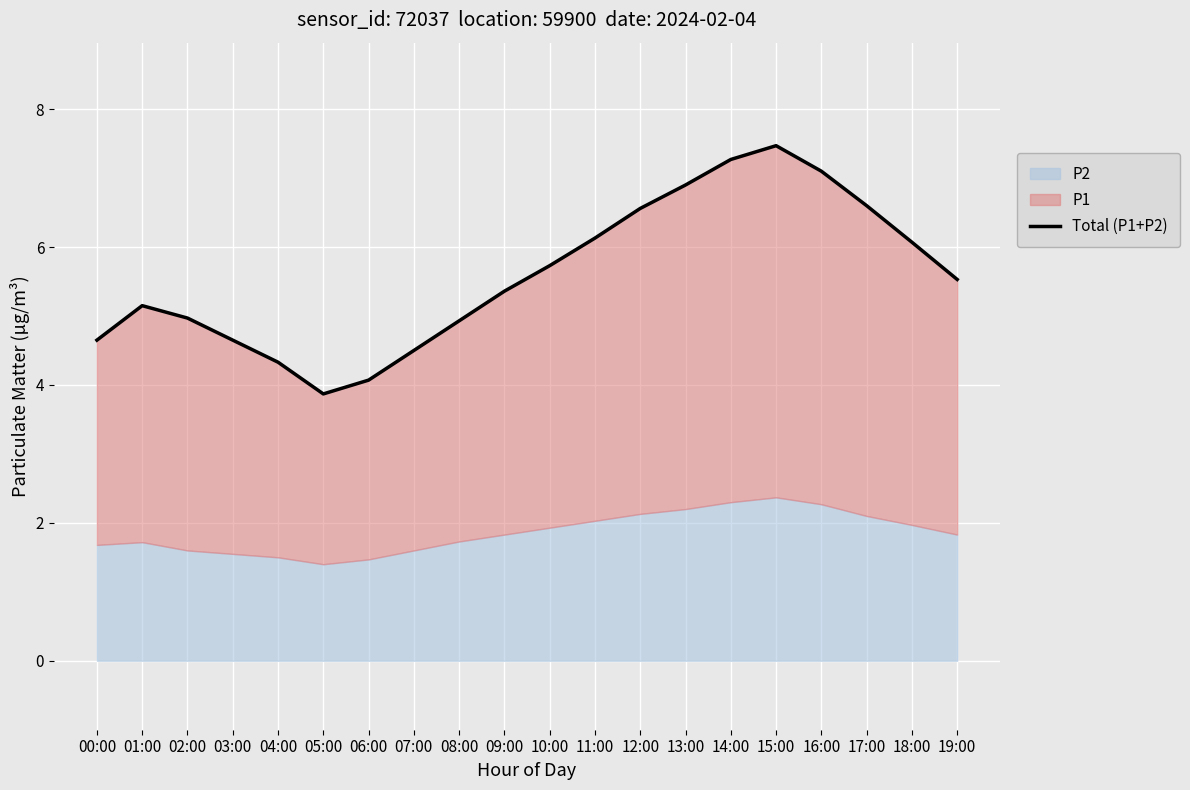

Reading right to left, extract all data points from this chart.

19:00=5.5	18:00=6.1	17:00=6.6	16:00=7.1	15:00=7.5	14:00=7.3	13:00=6.9	12:00=6.6	11:00=6.1	10:00=5.7	09:00=5.4	08:00=4.9	07:00=4.5	06:00=4.1	05:00=3.9	04:00=4.3	03:00=4.7	02:00=5.0	01:00=5.2	00:00=4.7